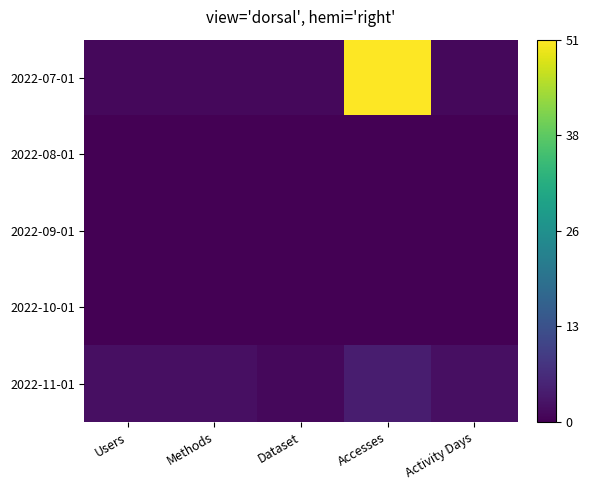

Rank the series at Dataset from lowest to highest value.

2022-08-01, 2022-09-01, 2022-10-01, 2022-07-01, 2022-11-01